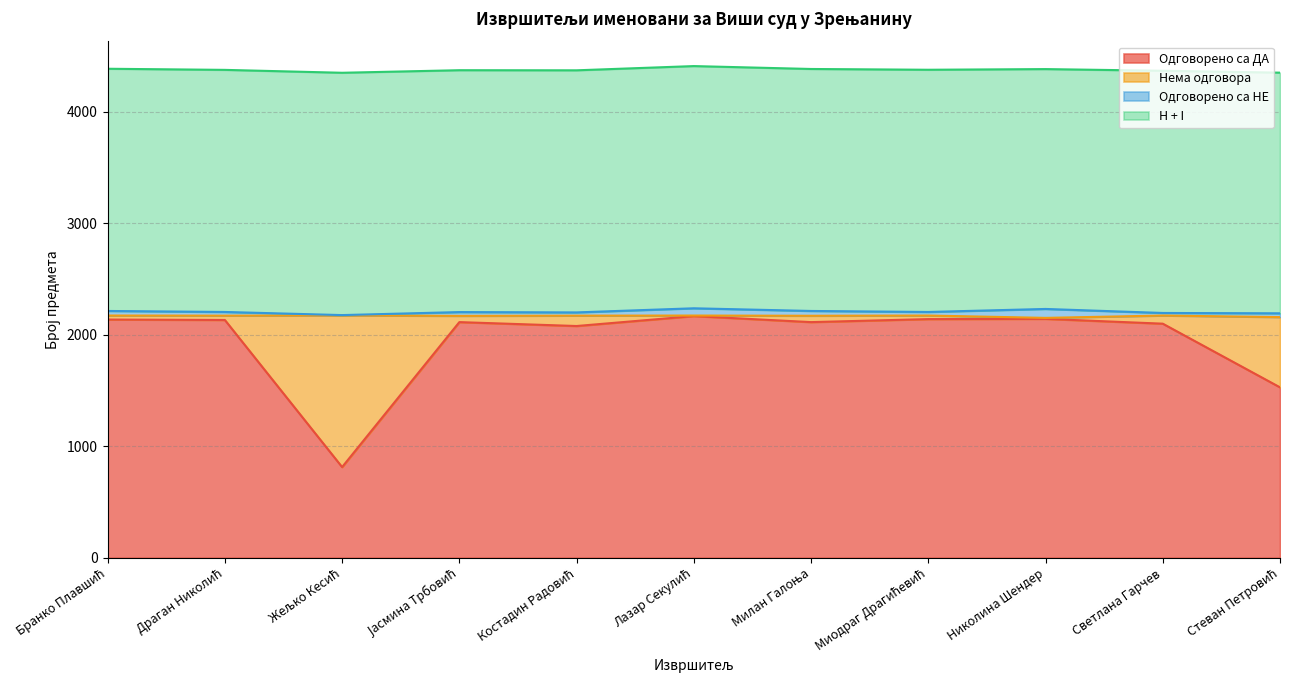

Rank the categories by Одговорено са ДА value from lowest to highest.

Жељко Кесић, Стеван Петровић, Костадин Радовић, Светлана Гарчев, Јасмина Трбовић, Милан Галоња, Драган Николић, Бранко Плавшић, Миодраг Драгићевић, Николина Шендер, Лазар Секулић